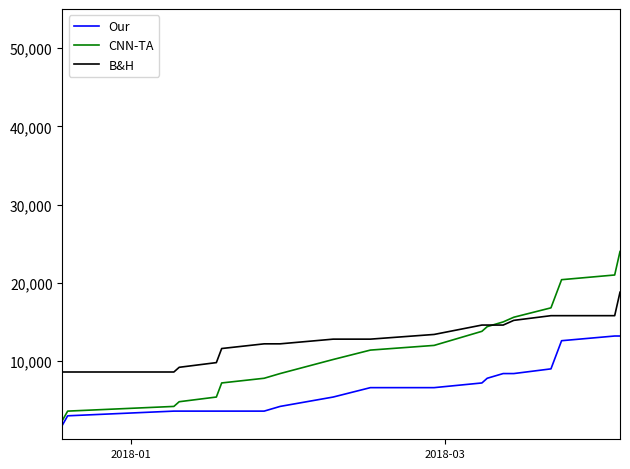

True or false: CNN-TA and B&H cross at least once.

True